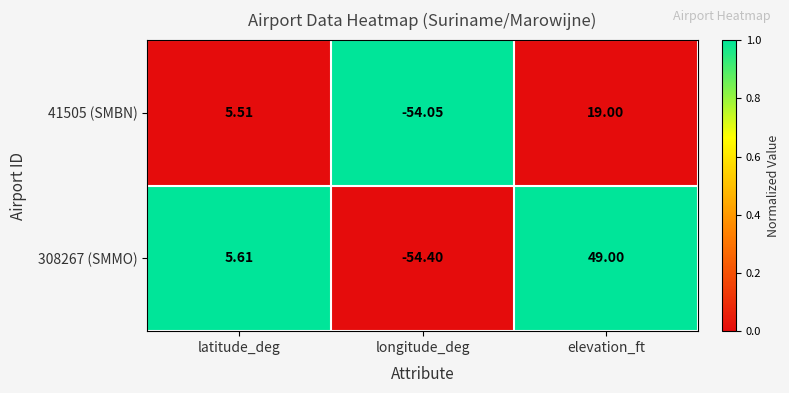

Count the number of data series in this chart.

2